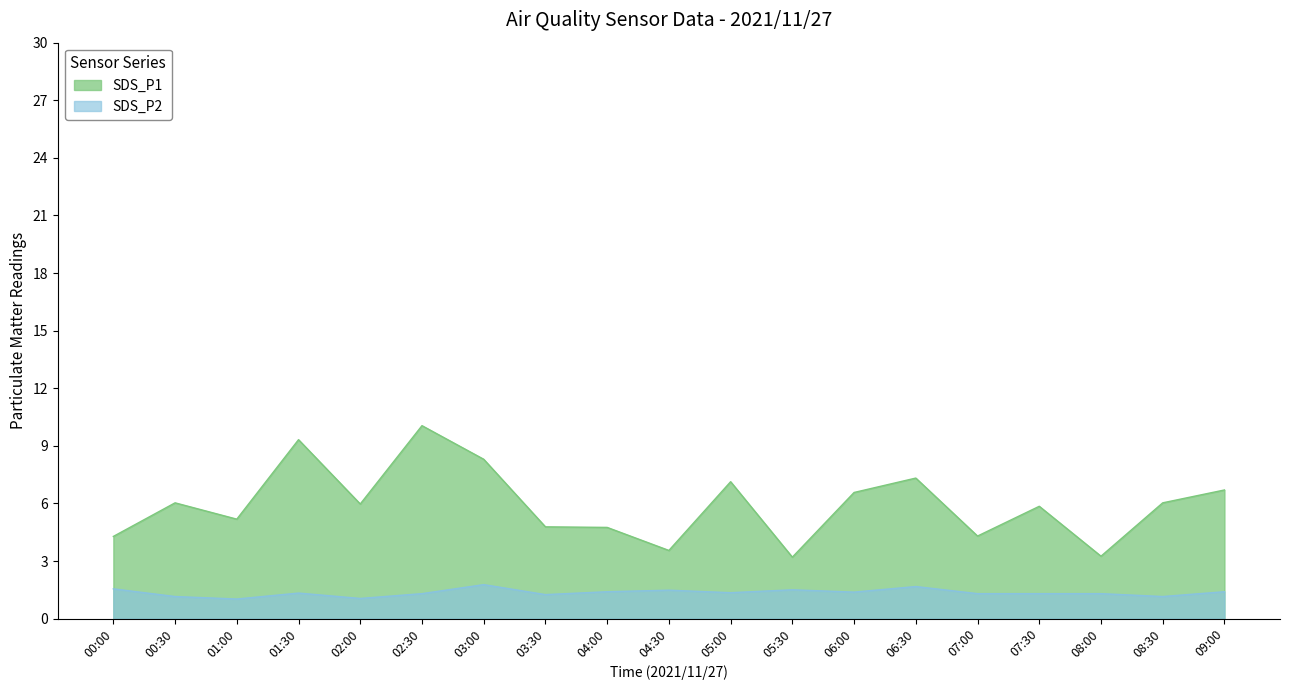

What is the value of the SDS_P2 point at the 18th from the left?

1.1